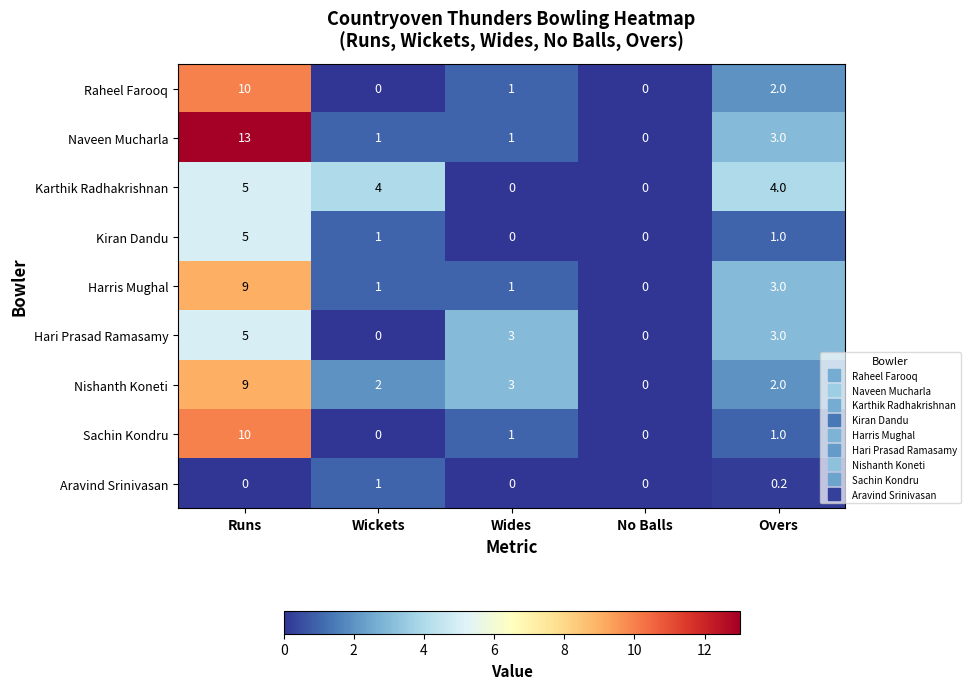

Which series has the largest total across all categories?

Naveen Mucharla